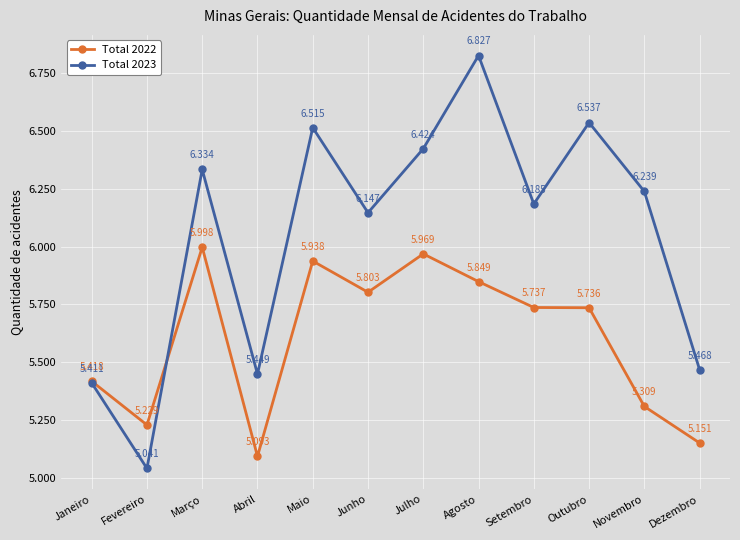

Is this an area chart (filled region under the line)?

No